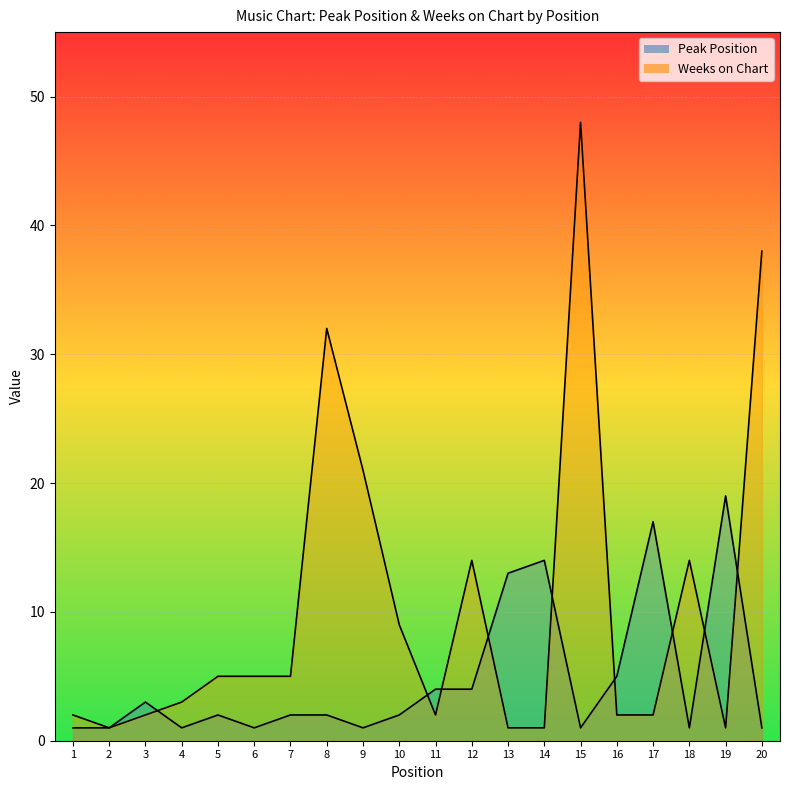

Is it true that Weeks on Chart equals 5 at 5?

True